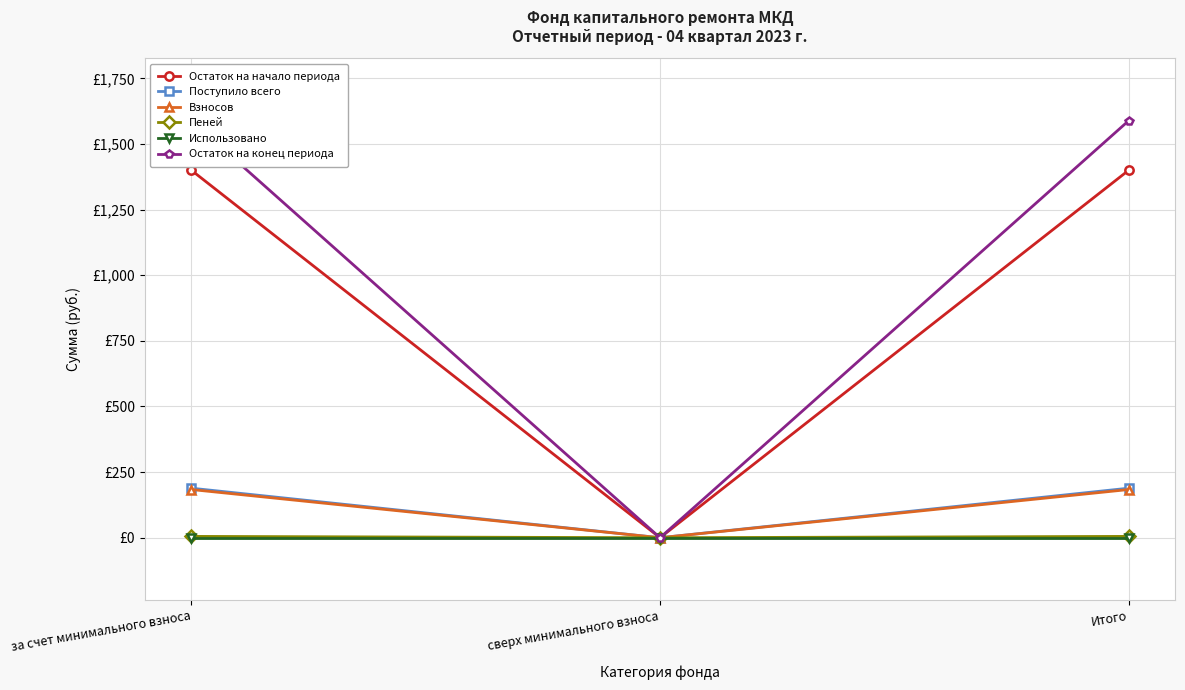

At how many categories does at least one series exceed 1569?

2